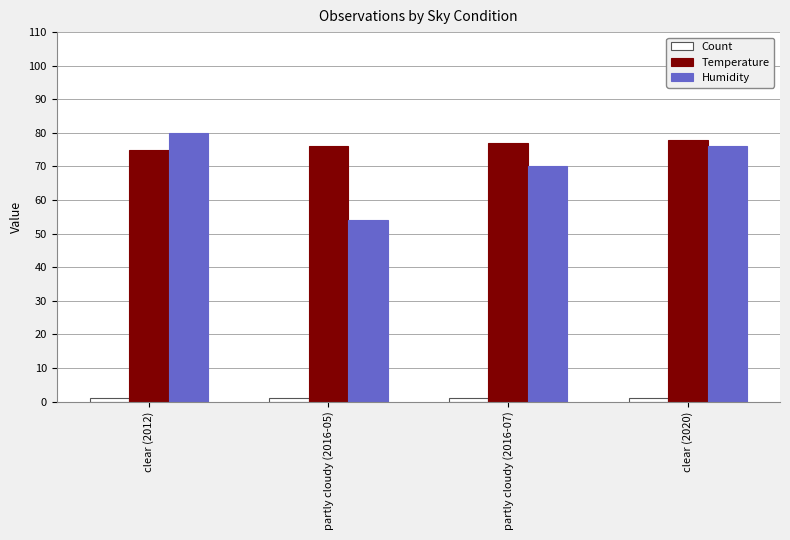

Which series has the largest total across all categories?

Temperature